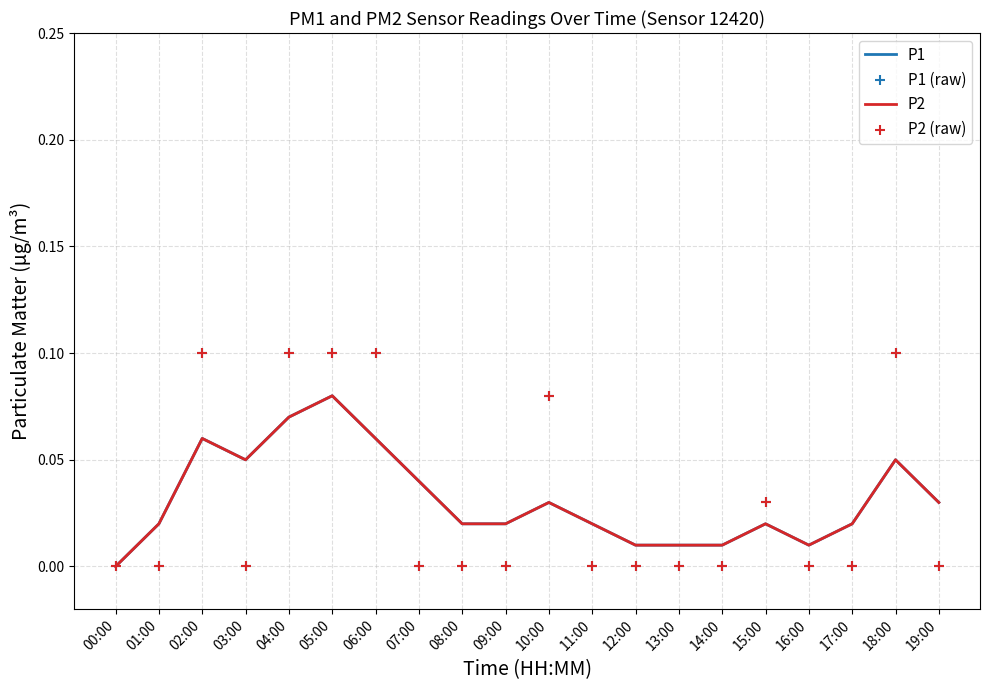

What is the total value across all series at 19:00?

0.1